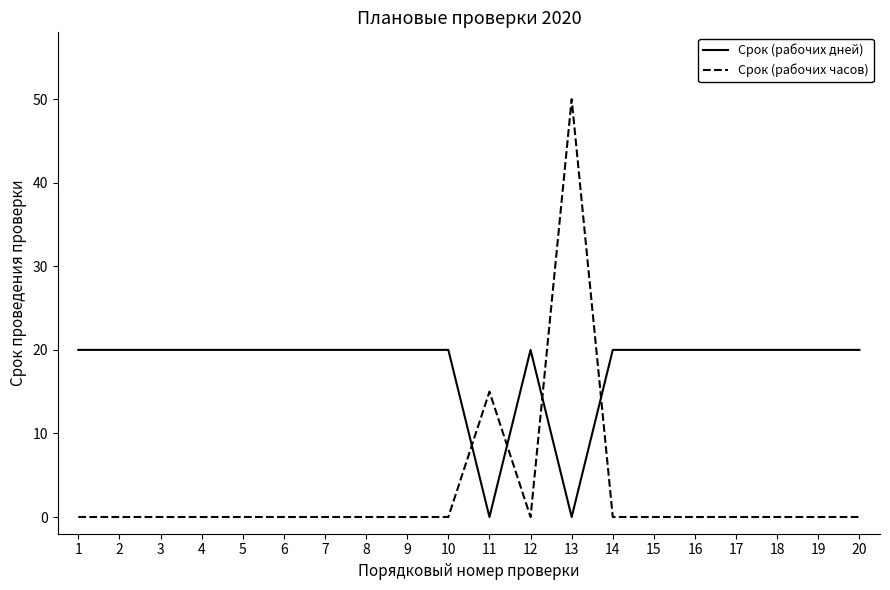

Rank the series at 15 from lowest to highest value.

Срок (рабочих часов), Срок (рабочих дней)